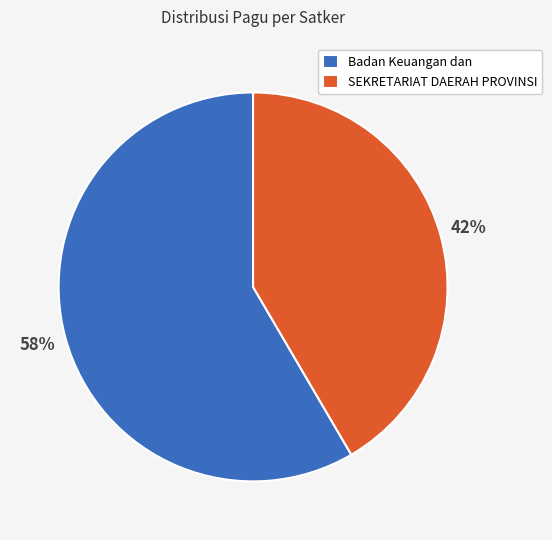

Rank the categories by value from lowest to highest.

SEKRETARIAT DAERAH PROVINSI, Badan Keuangan dan